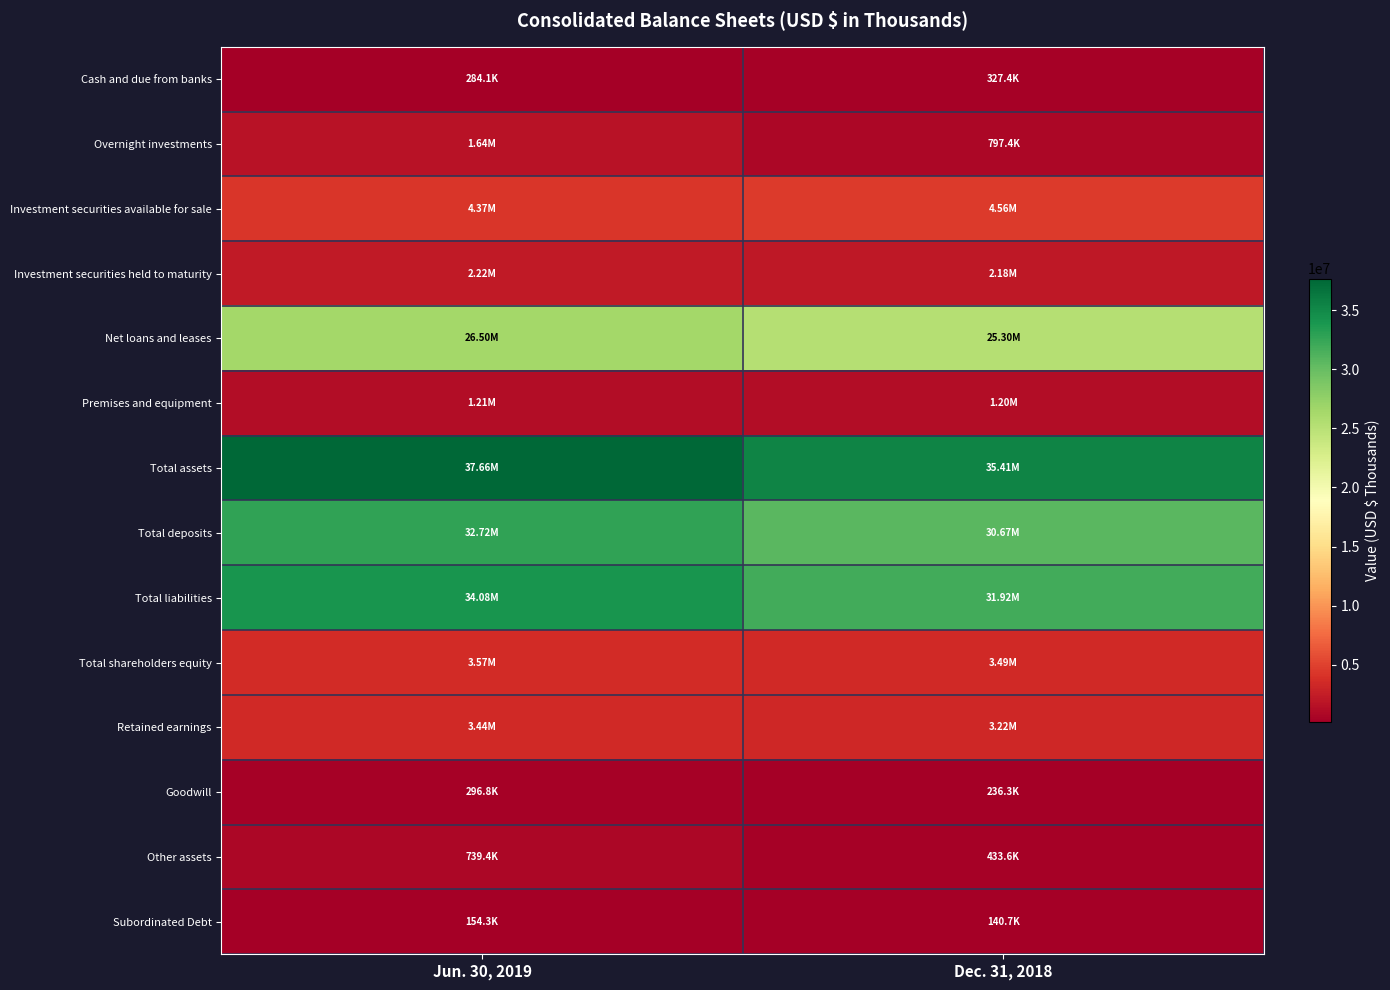

List the series in order of their peak value, lowest first.

Subordinated Debt, Goodwill, Cash and due from banks, Other assets, Premises and equipment, Overnight investments, Investment securities held to maturity, Retained earnings, Total shareholders equity, Investment securities available for sale, Net loans and leases, Total deposits, Total liabilities, Total assets